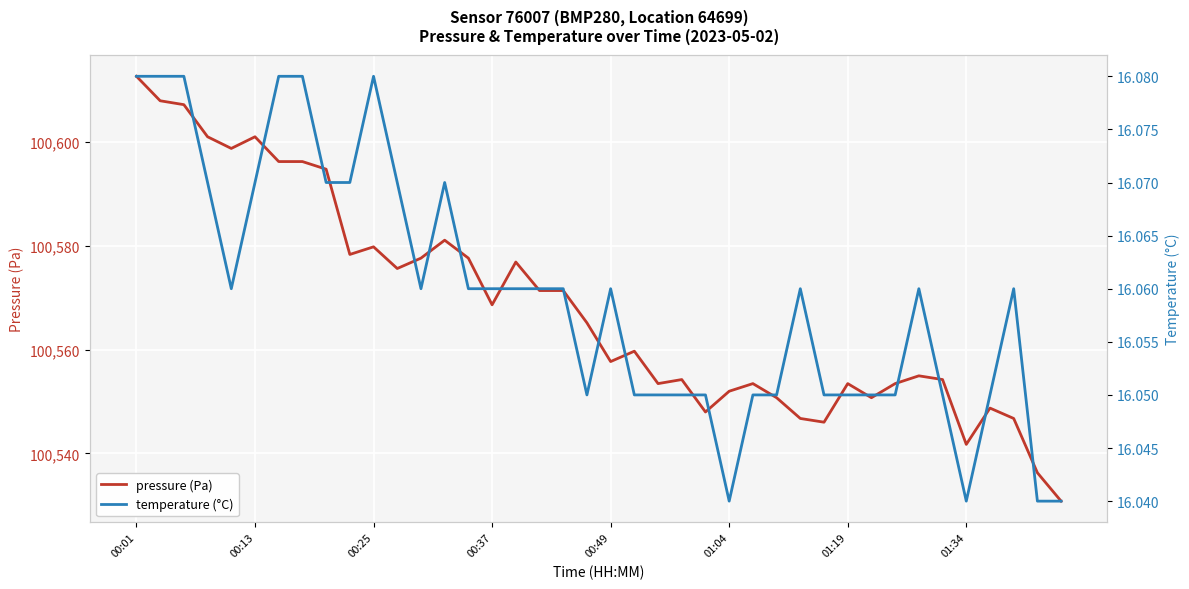

What is the total value across all series at 24?

100564.0